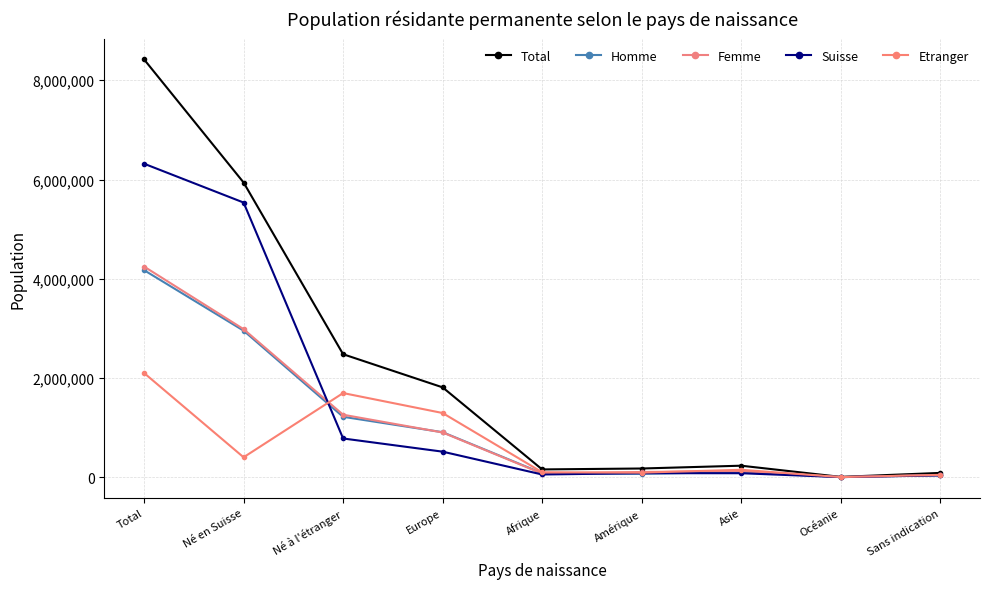

What is the average value of the Suisse series?

1491035